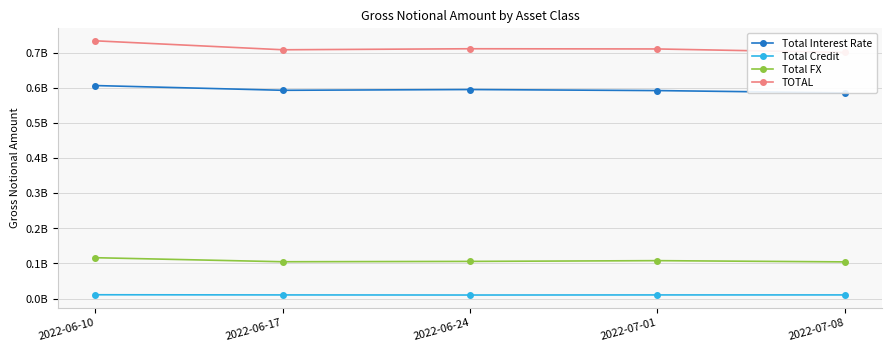

How many data points does each series have?

5